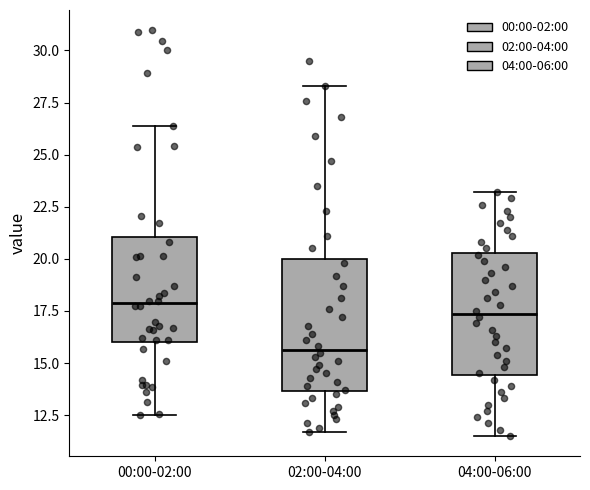

Where does the upper whisker of the box for 04:00-06:00 end on the y-axis? The values are not printed on the chart, so give them approximately, as read against the axis.

23.0